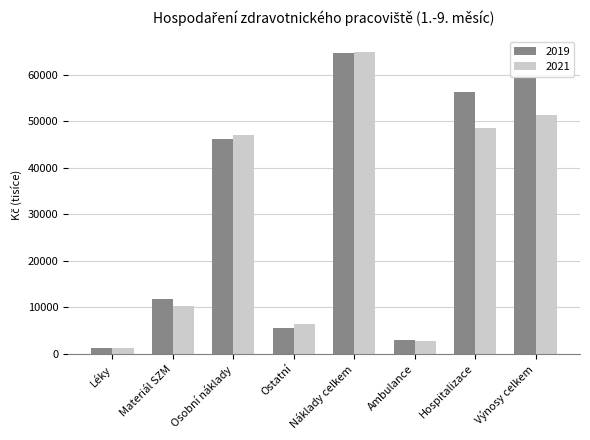

What is the spread (max minus min) of values at Hospitalizace?

7779.7